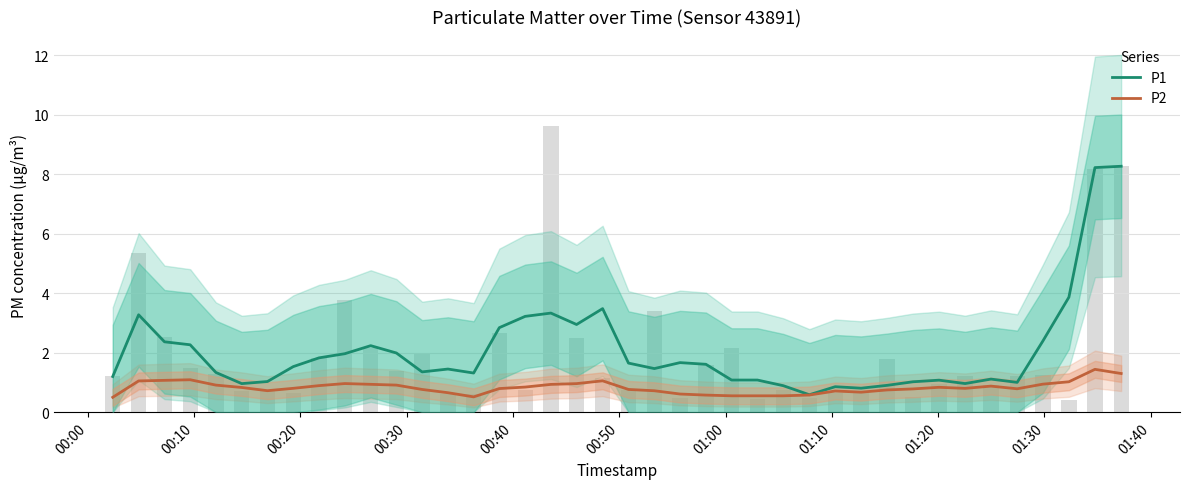

At how many categories does at least one series exceed 3?

7